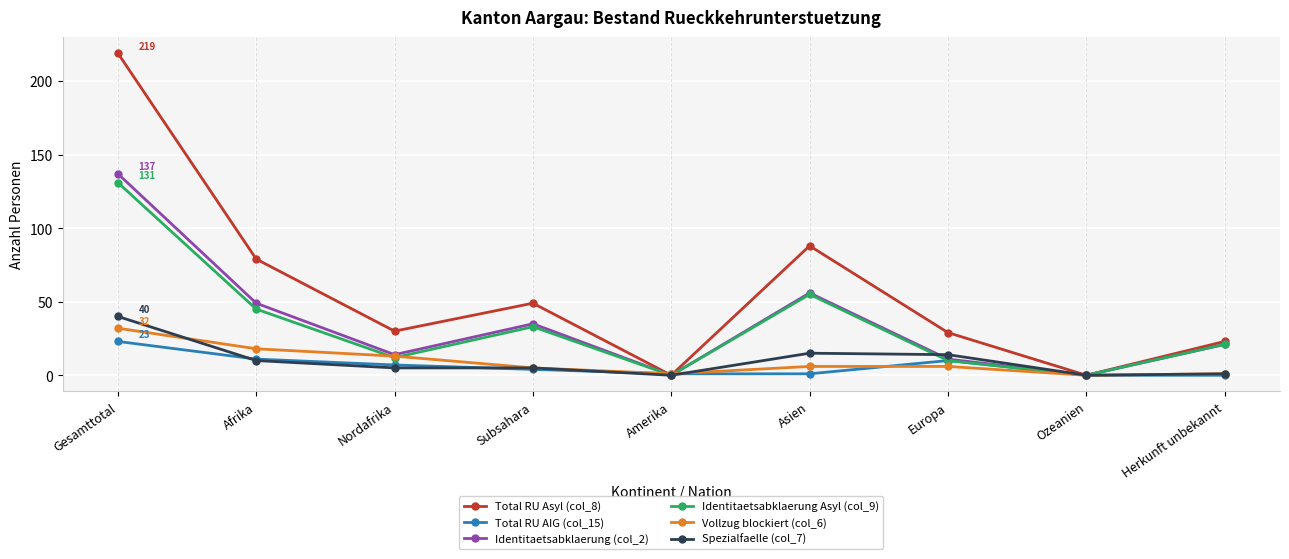

What is the value of the Total RU AIG (col_15) point at the 3rd from the left?

7